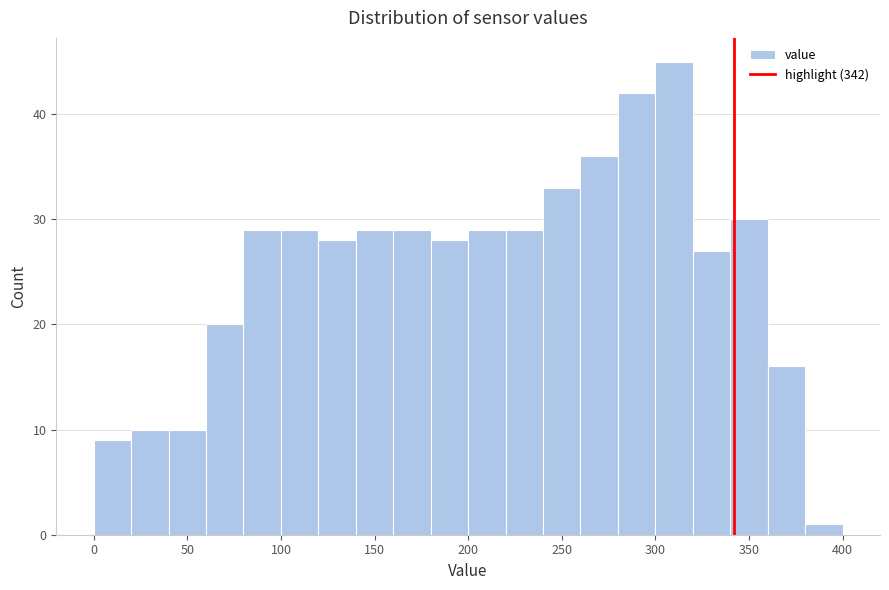

Reading left to right, list every bar in this chart as the range it spans on the x-axis followed by its height. The values are not printed on the chart, so give them approximately, as read against the axis.

0 to 20: 9
20 to 40: 10
40 to 60: 10
60 to 80: 20
80 to 100: 29
100 to 120: 29
120 to 140: 28
140 to 160: 29
160 to 180: 29
180 to 200: 28
200 to 220: 29
220 to 240: 29
240 to 260: 33
260 to 280: 36
280 to 300: 42
300 to 320: 45
320 to 340: 27
340 to 360: 30
360 to 380: 16
380 to 400: 1